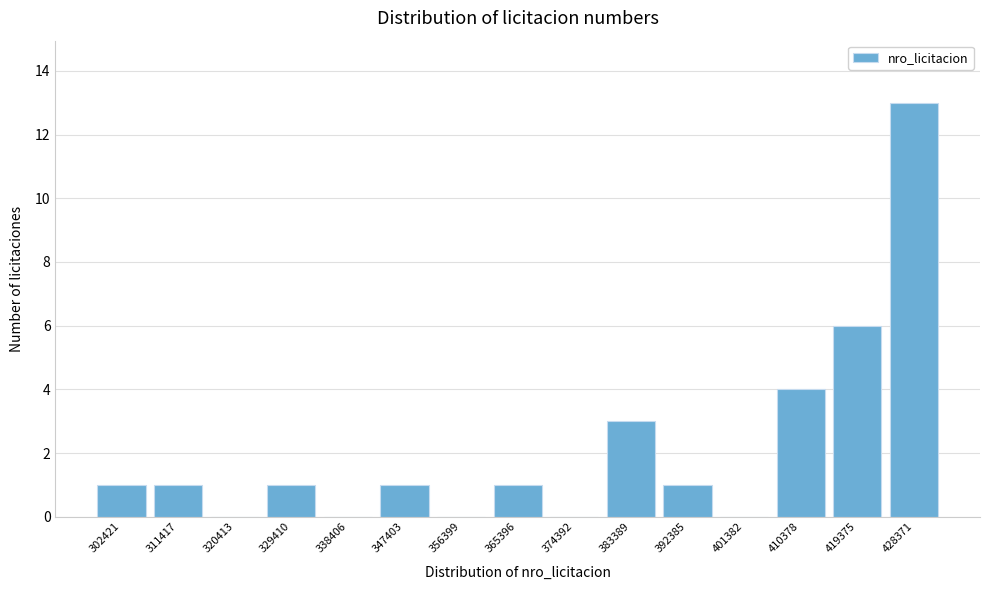

Reading left to right, transcribe all the data shown in this chart.

302421=1	311417=1	320413=0	329410=1	338406=0	347403=1	356399=0	365396=1	374392=0	383389=3	392385=1	401382=0	410378=4	419375=6	428371=13